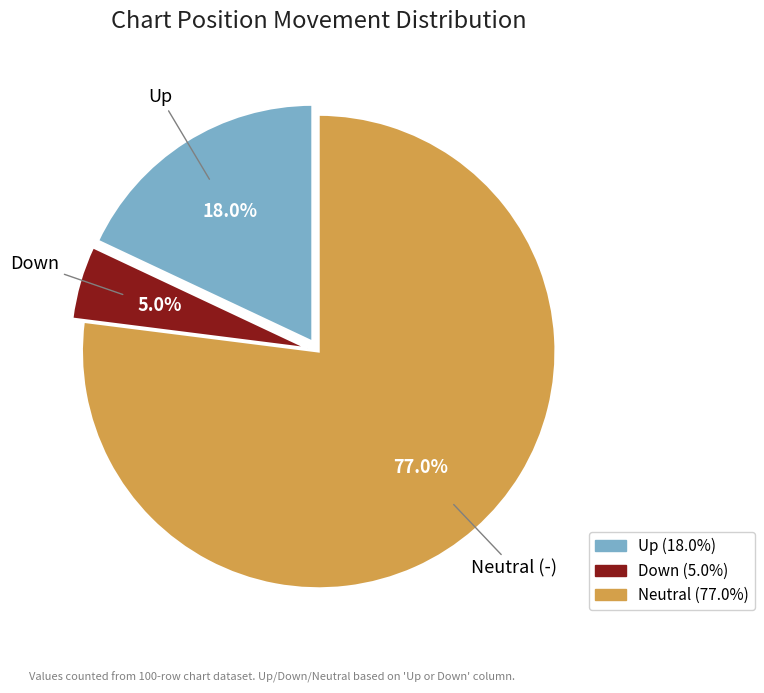

Does any single category account for the majority?

Yes